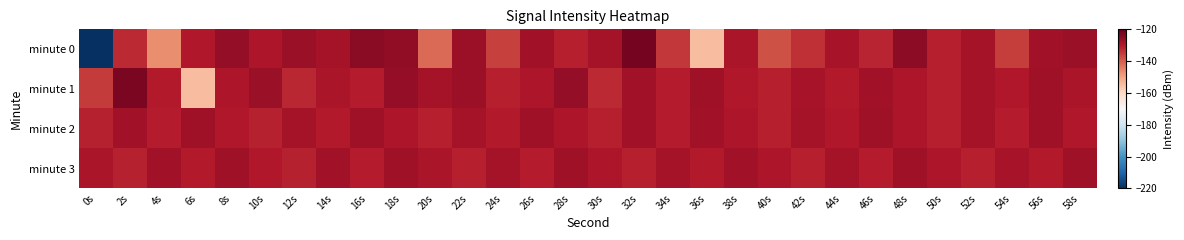

Between 18s and 0s, which is larger?

18s